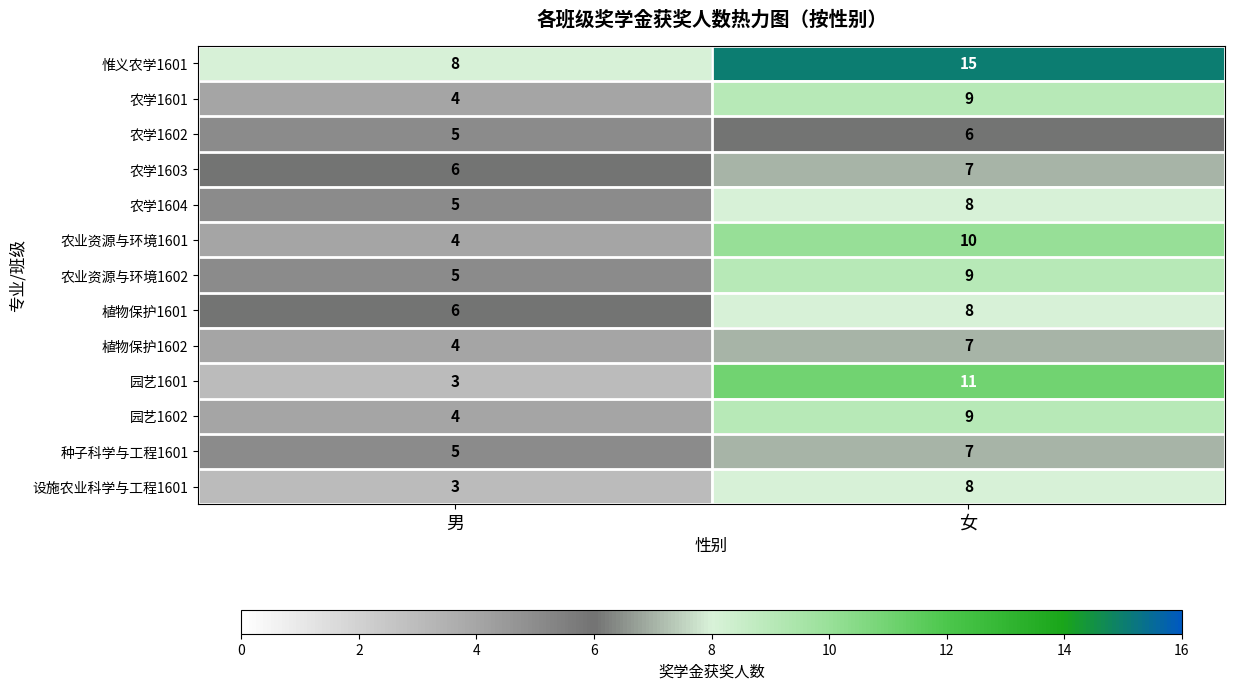

What is the sum of the 种子科学与工程1601 values at 男 and 女?

12